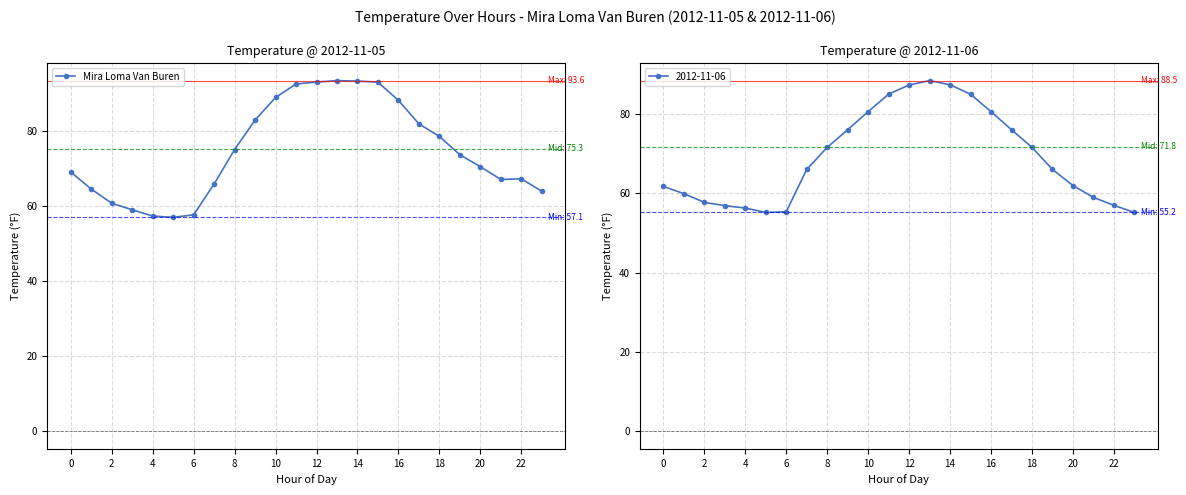

At which category does the data reach its first local peak?

13